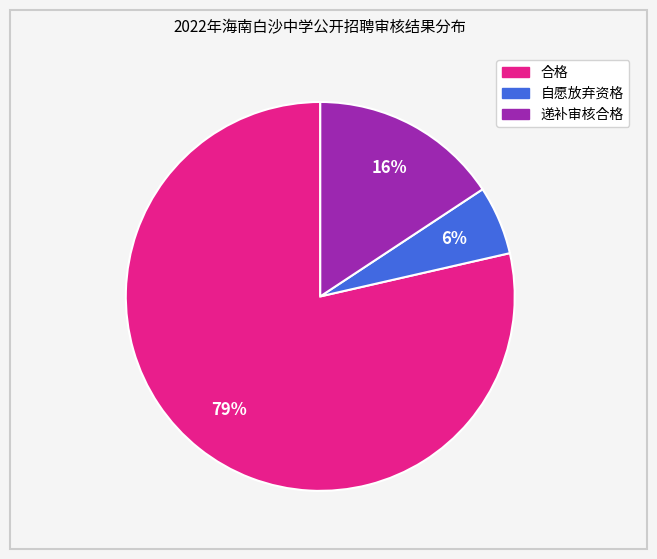

Which slice is the smallest?

自愿放弃资格